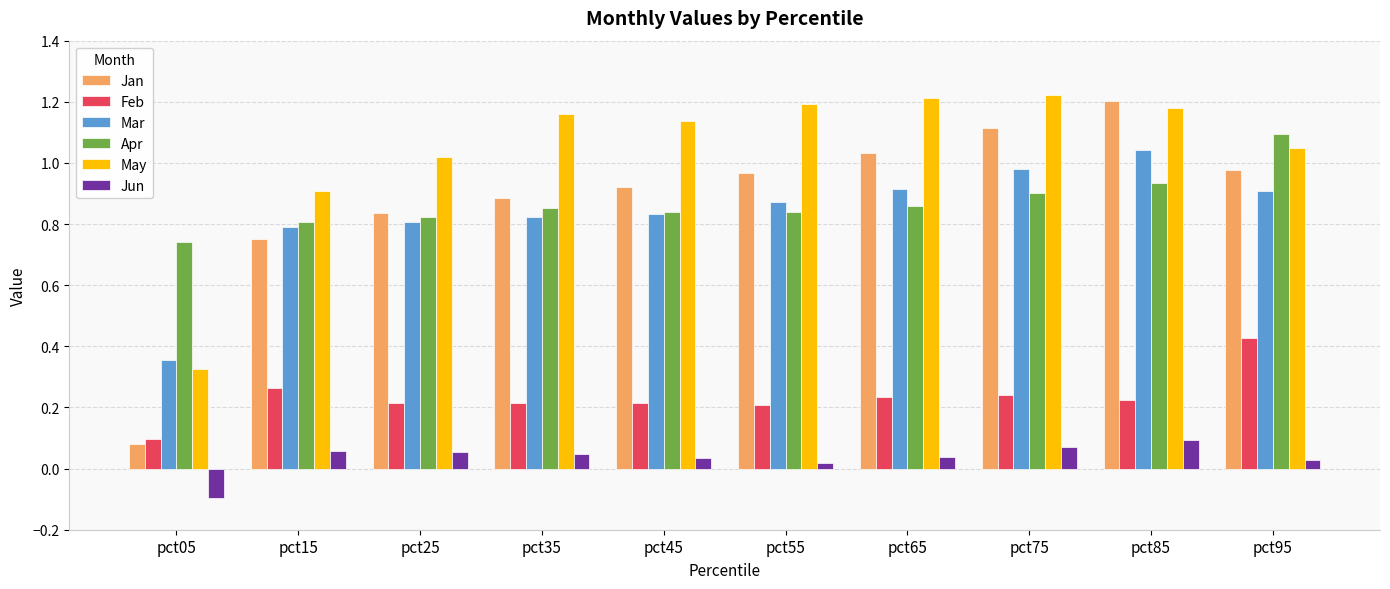

The May series shows 1.7 at pct75. True or false?

False